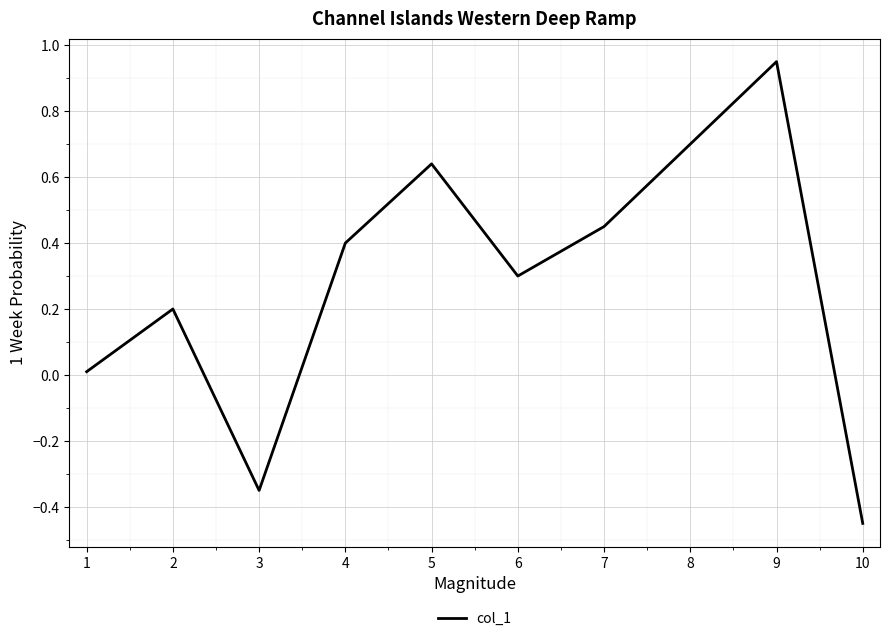

How many lines are shown in the chart?

1